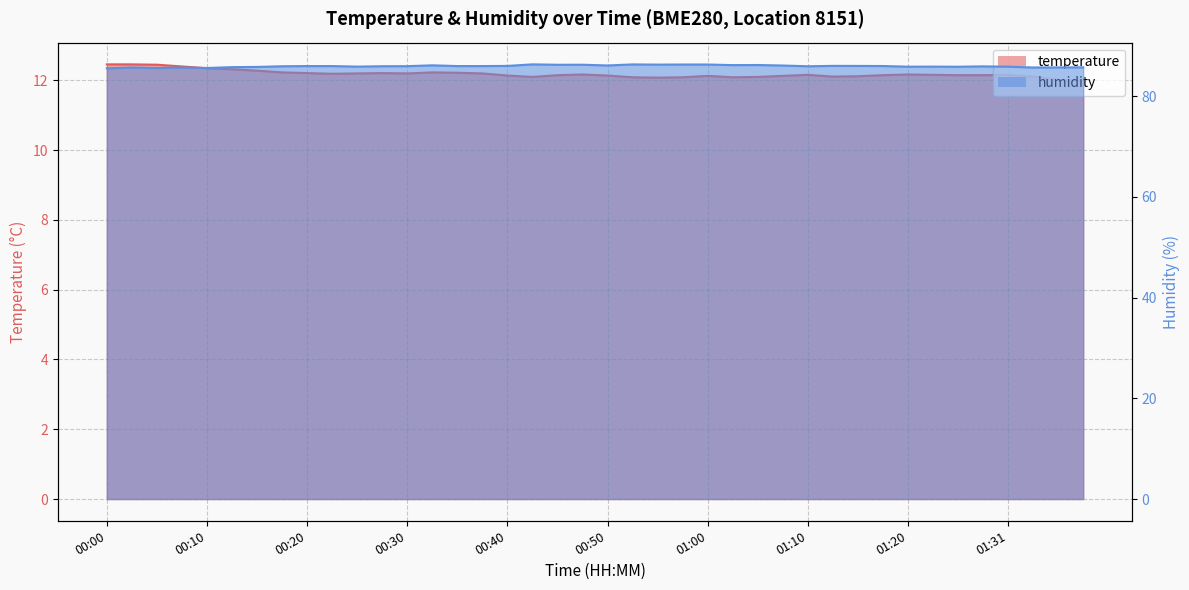

Which series has the largest total across all categories?

humidity